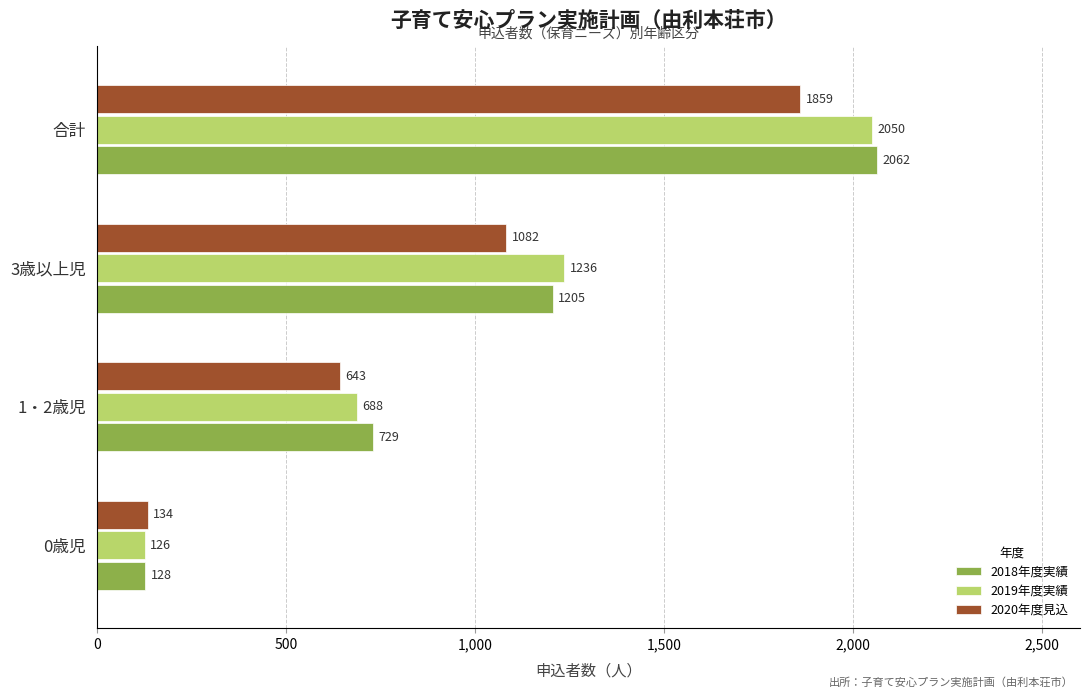

What is the sum of all 2018年度実績 values?

4124